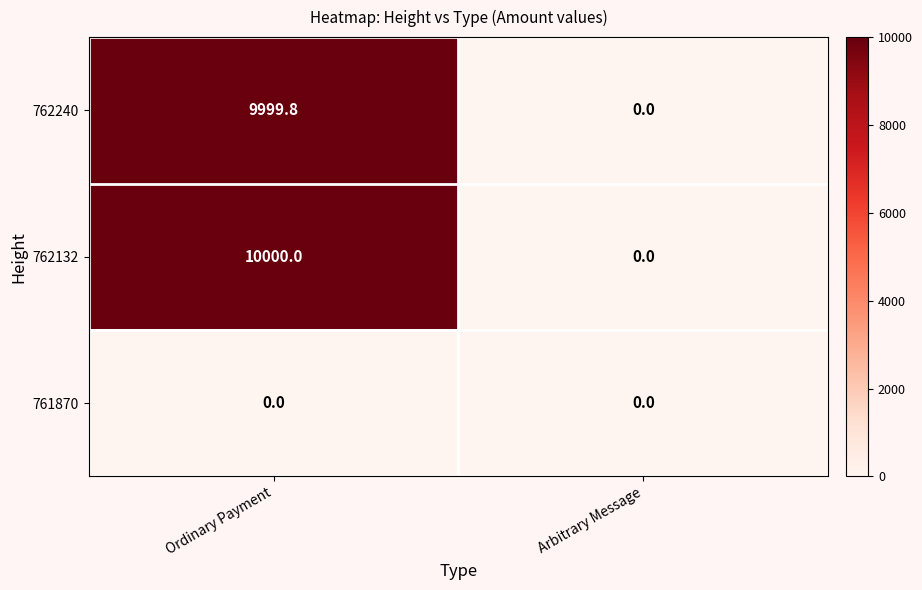

Read the 762240 value at Ordinary Payment.

9999.8